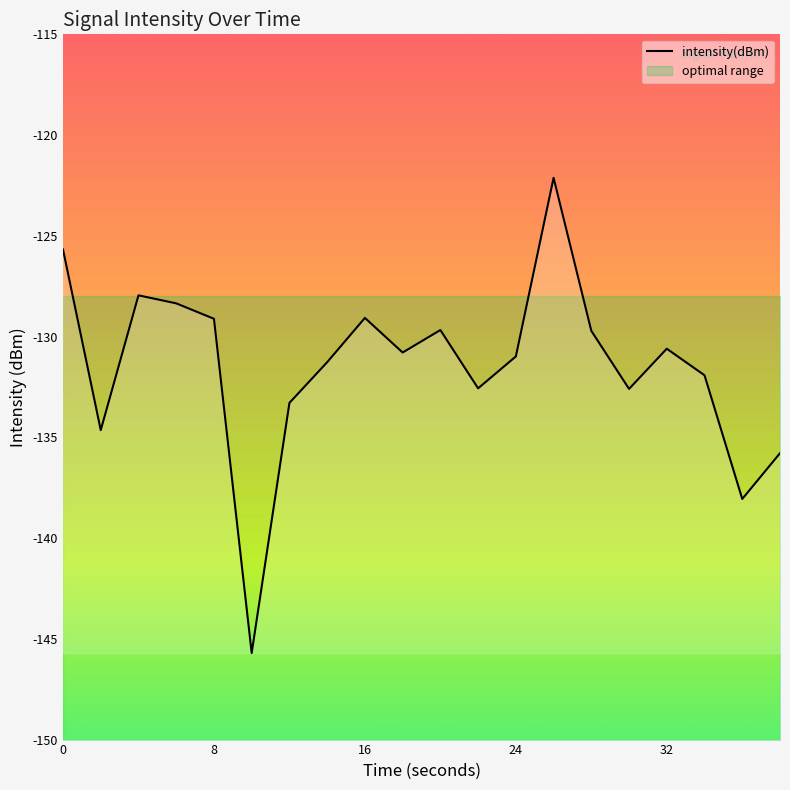

Reading left to right, extract all data points from this chart.

-125.7	-134.6	-128.0	-128.4	-129.1	-145.7	-133.3	-131.3	-129.1	-130.8	-129.7	-132.6	-131.0	-122.1	-129.7	-132.6	-130.6	-131.9	-138.1	-135.8